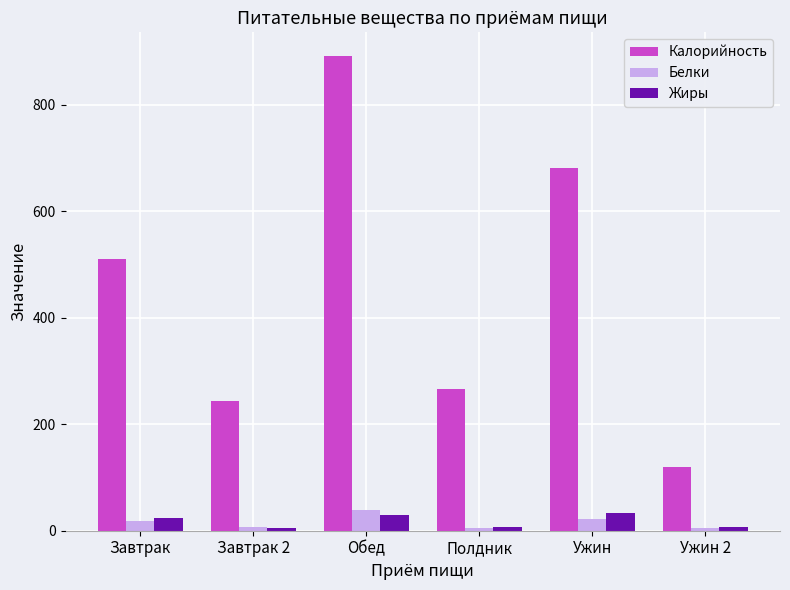

What is the label of the 4th bar from the left?

Полдник